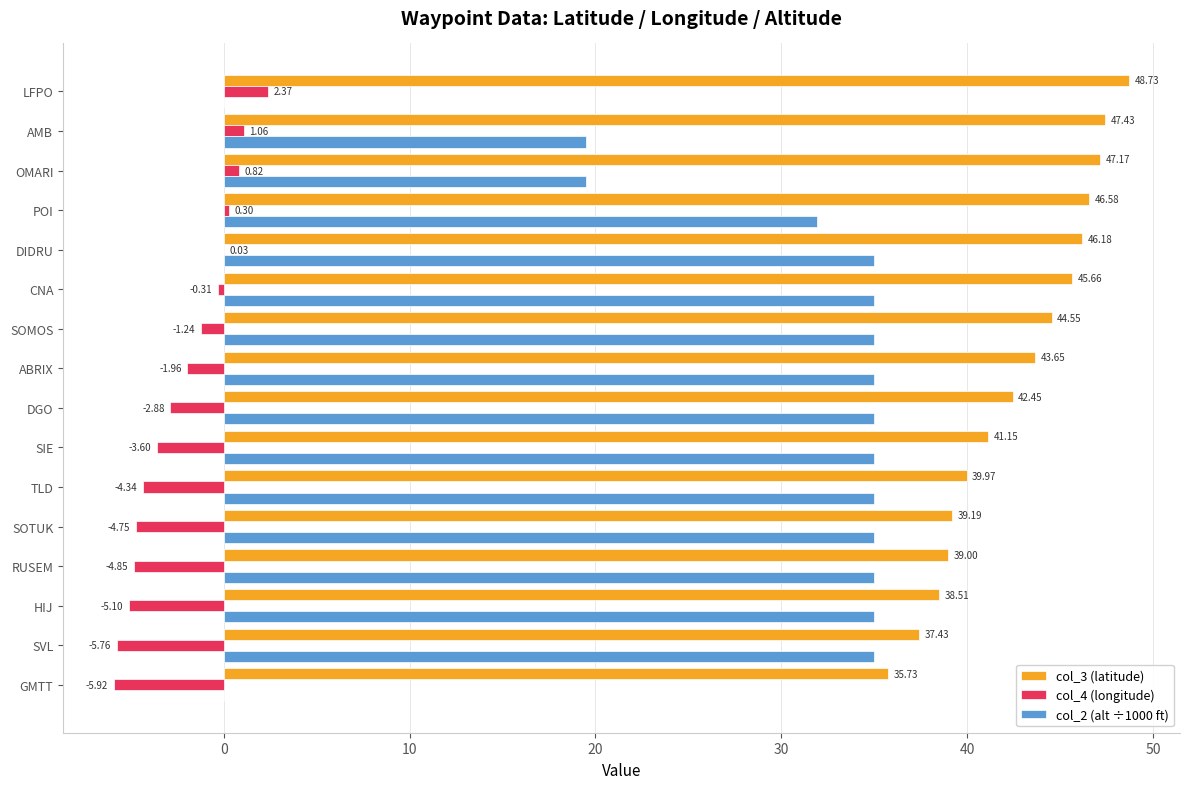

What is the sum of the col_3 (latitude) values at HIJ and POI?

85.1